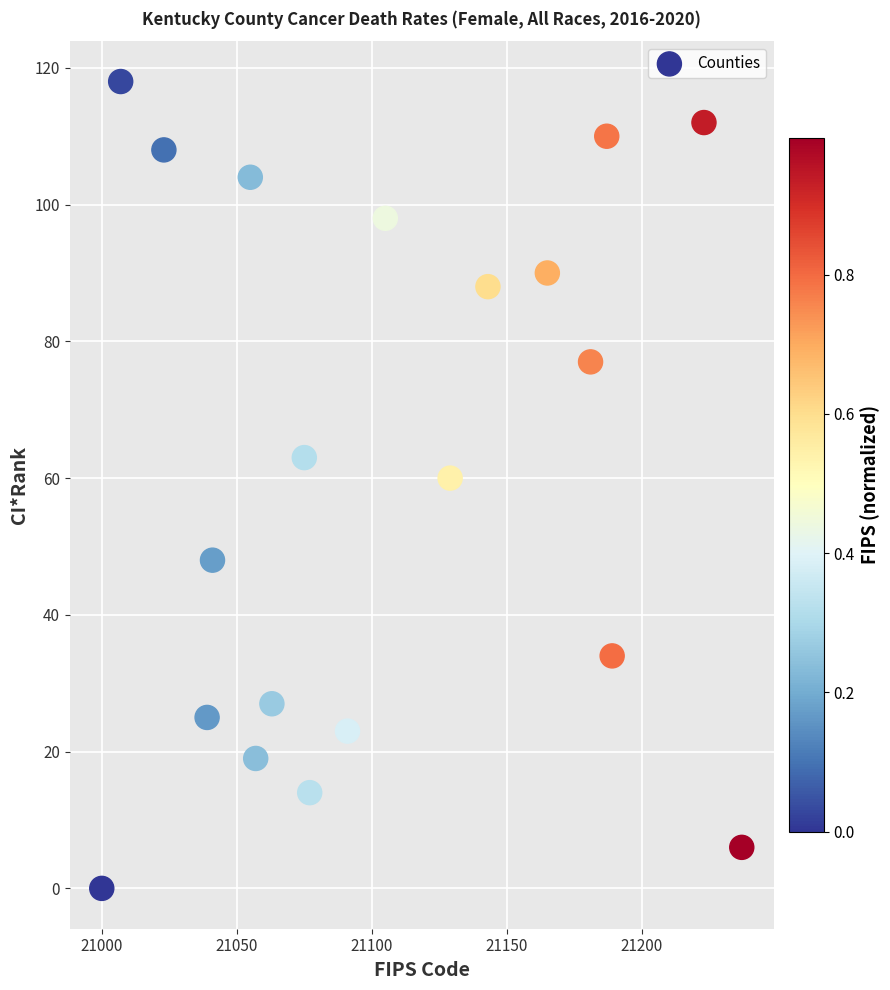

What is the range of Y values (max minus min)?

118